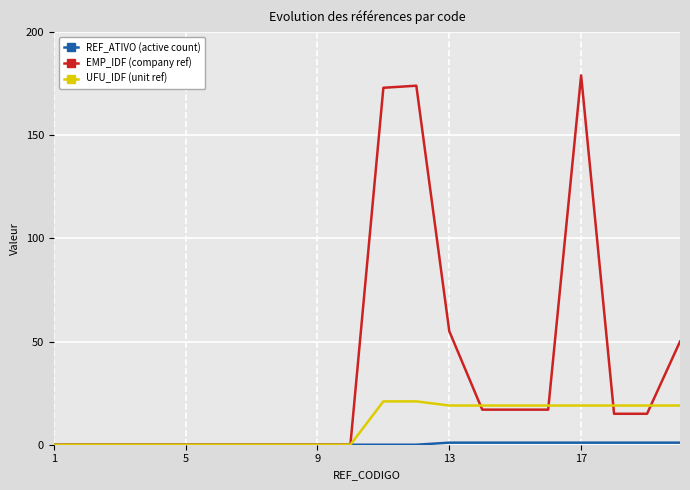

Which series has the largest total across all categories?

EMP_IDF (company ref)